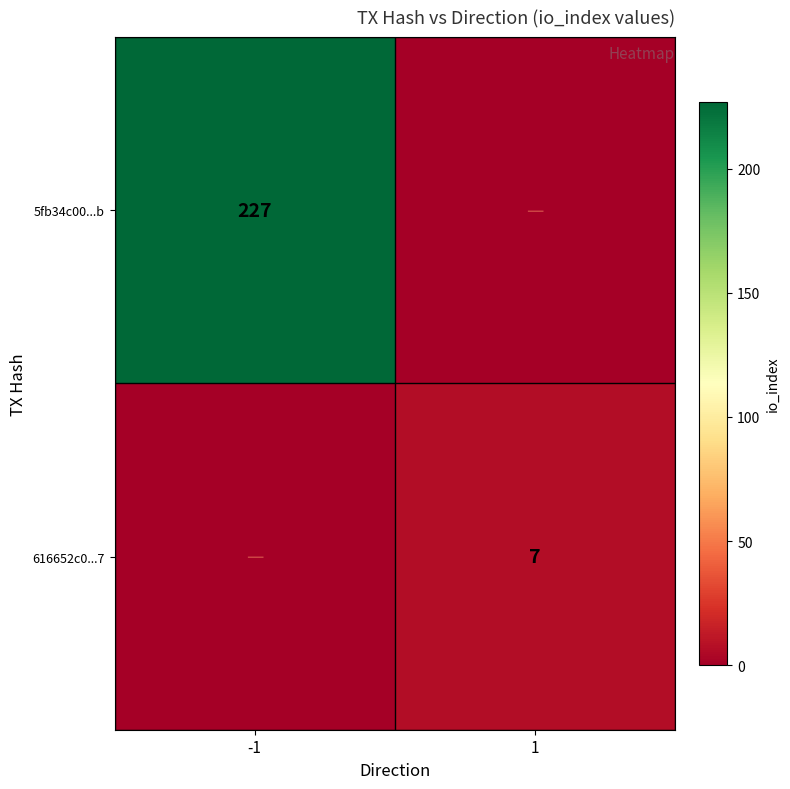

At how many categories does at least one series exceed 110?

1